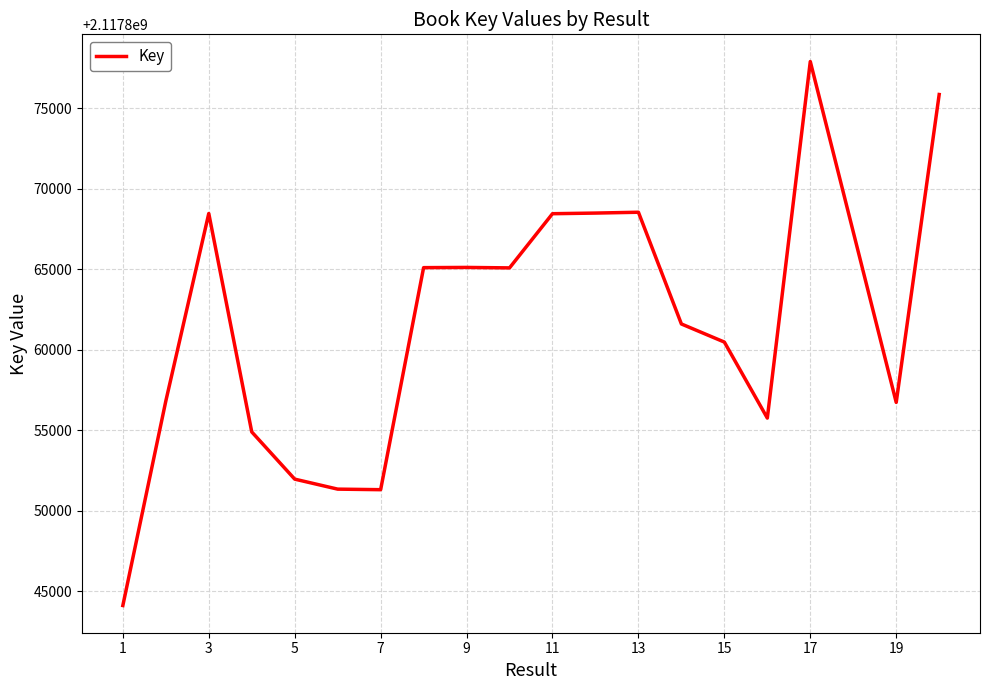

Is this an area chart (filled region under the line)?

No